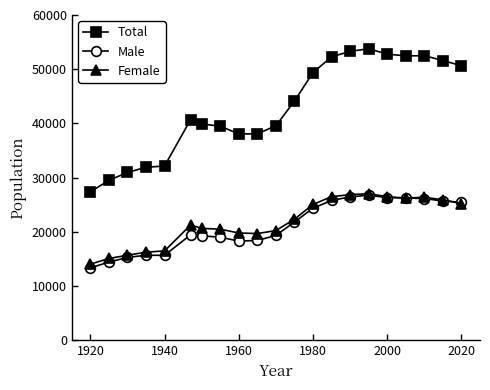

At how many categories does at least one series exceed 47913?

9